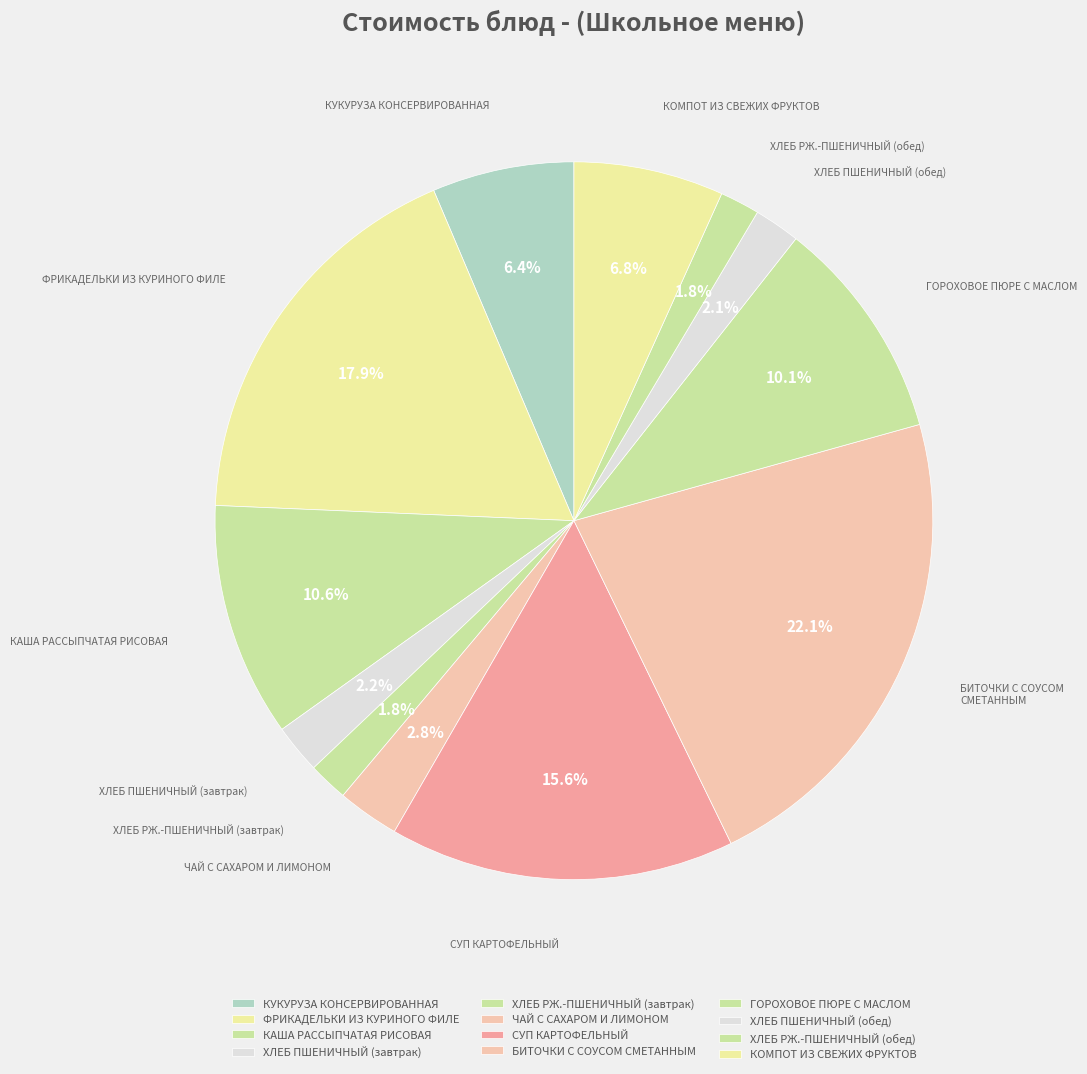

How many slices are in this pie chart?

12